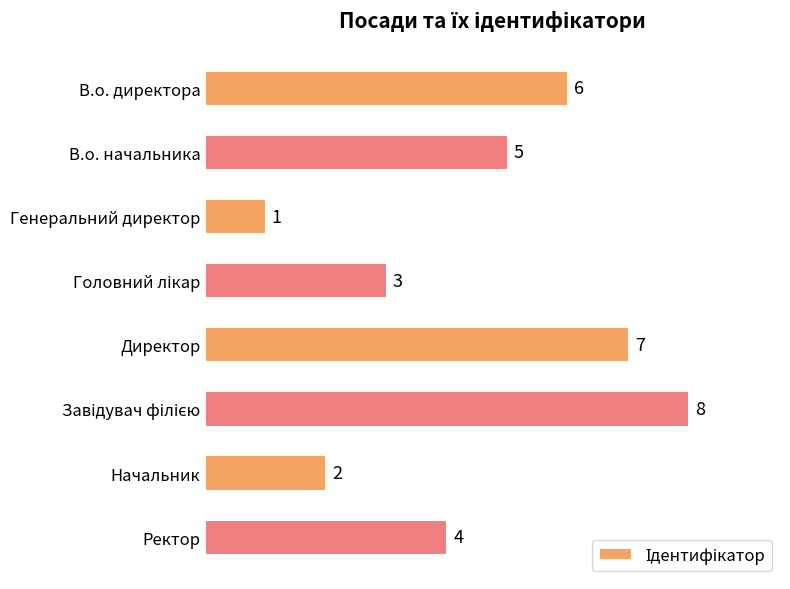

What is the smallest value displayed?

1